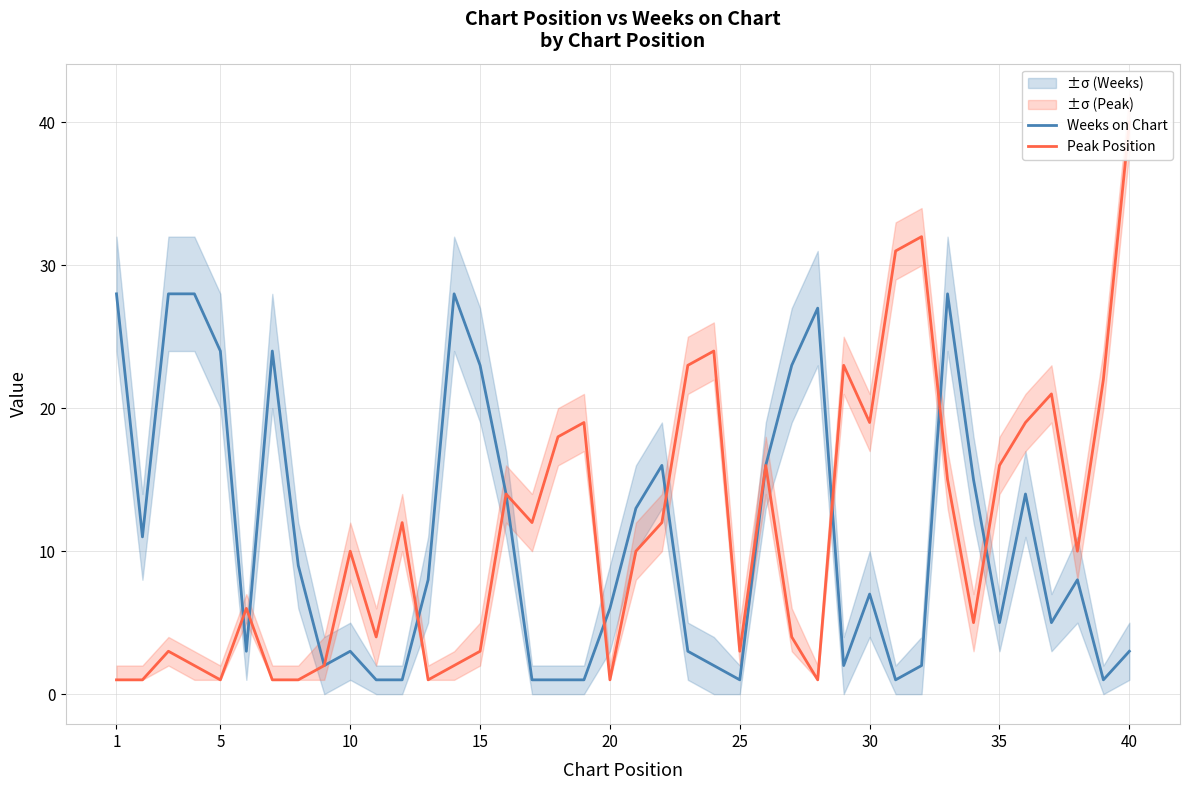

What is the highest value of the Weeks on Chart series?

28